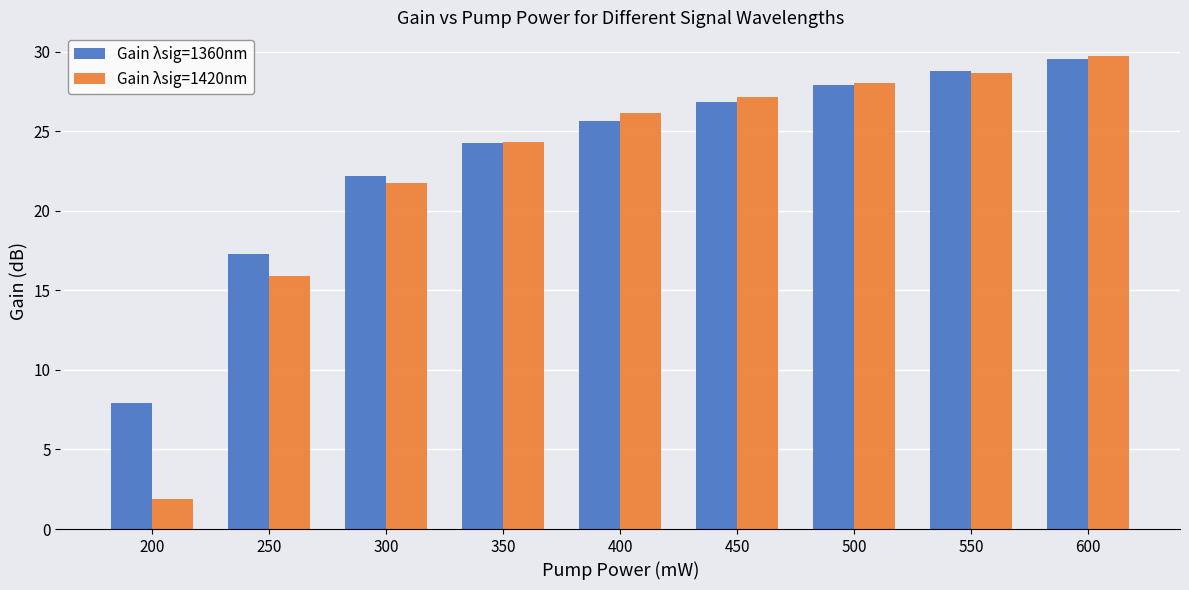

How many values in the Gain λsig=1360nm series exceed 25?

5